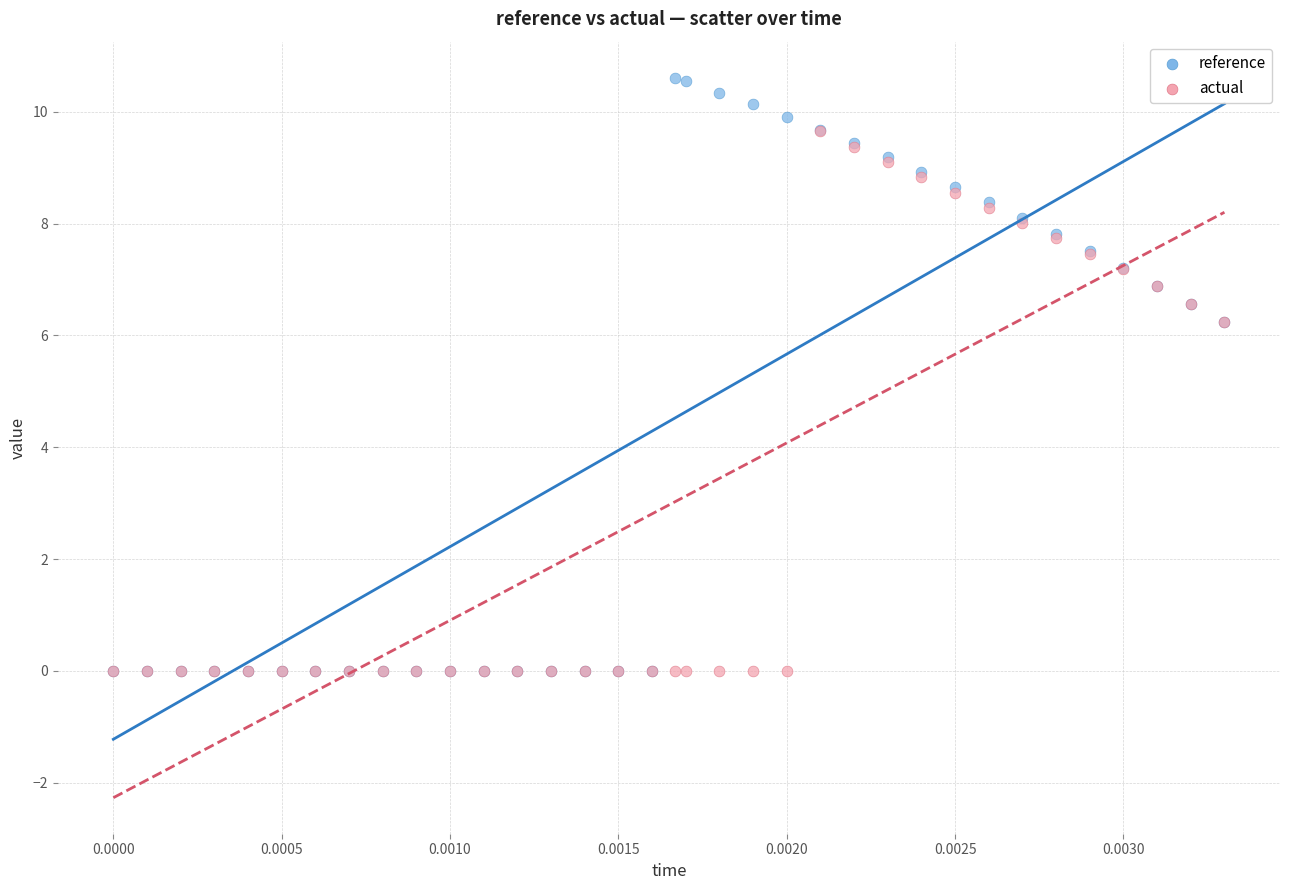

What are all the series names shown in the legend?

reference, actual